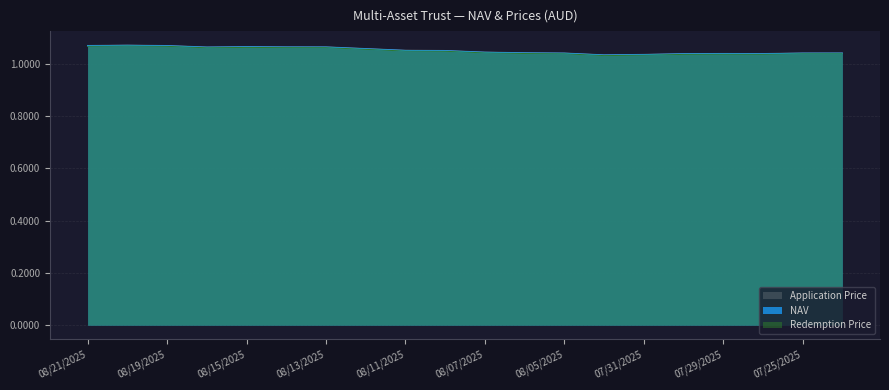

How many interior local valleys does the Application Price series have?

3